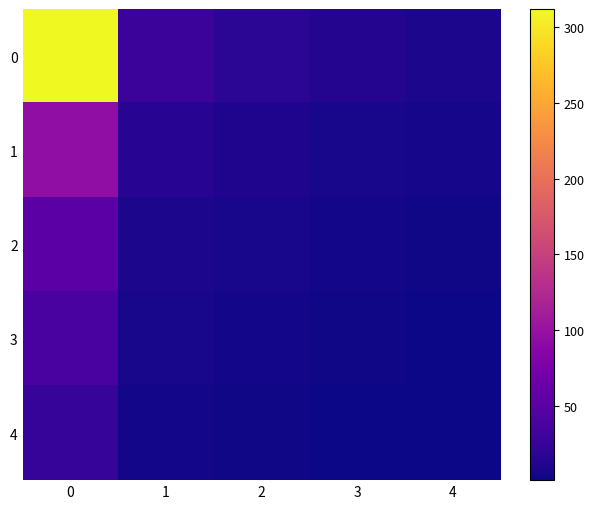

Reading right to left, what are all the values shown in this chart?

0: 4=8	3=12	2=18	1=28	0=312
1: 4=5	3=7	2=10	1=15	0=95
2: 4=3	3=4	2=6	1=8	0=52
3: 4=2	3=3	2=4	1=6	0=38
4: 4=1	3=2	2=3	1=4	0=25